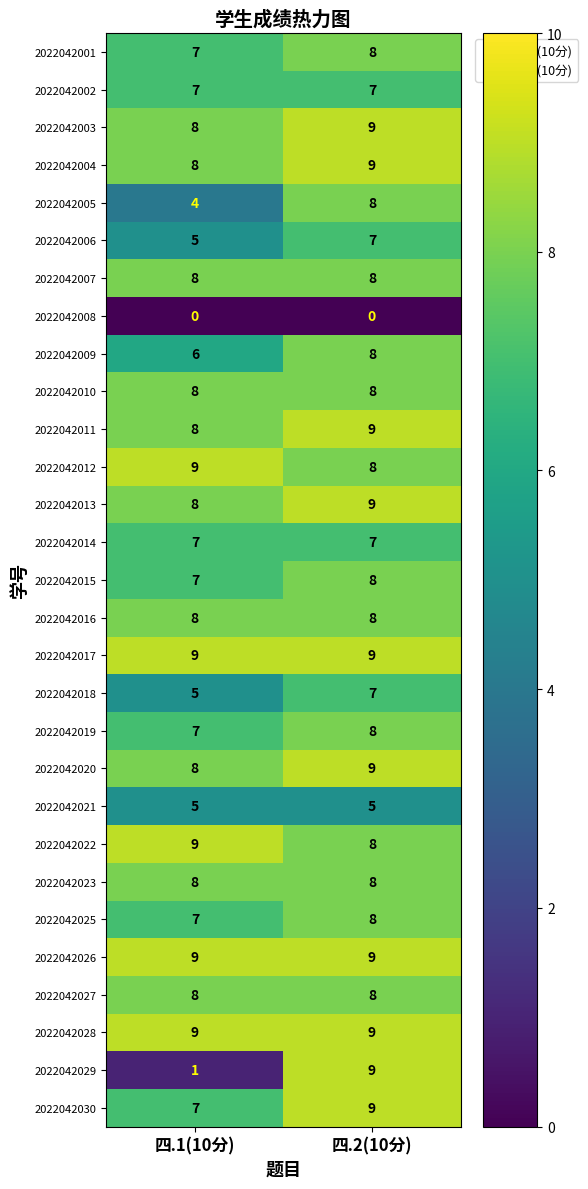

At which label is 2022042025 closest to 7?

四.1(10分)